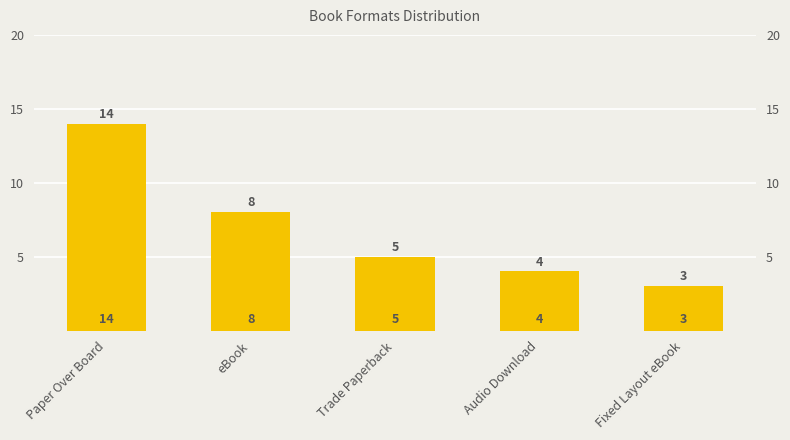

Rank the categories by value from lowest to highest.

Fixed Layout eBook, Audio Download, Trade Paperback, eBook, Paper Over Board